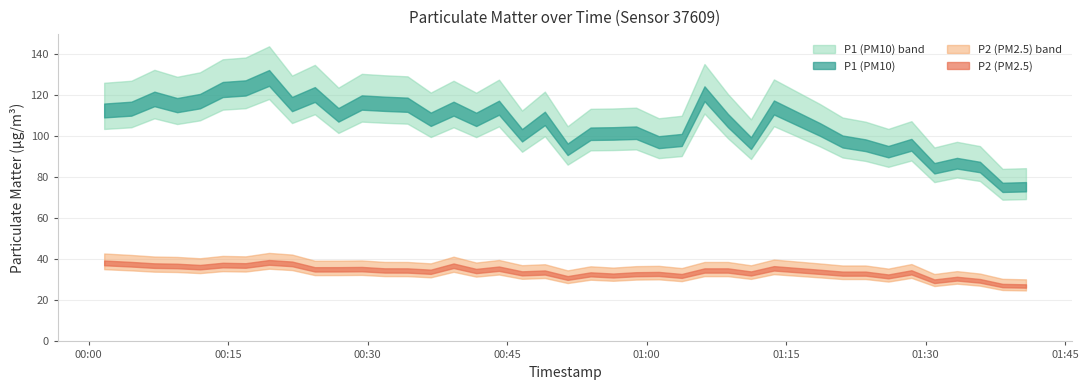

Does the chart have visible grid lines?

Yes